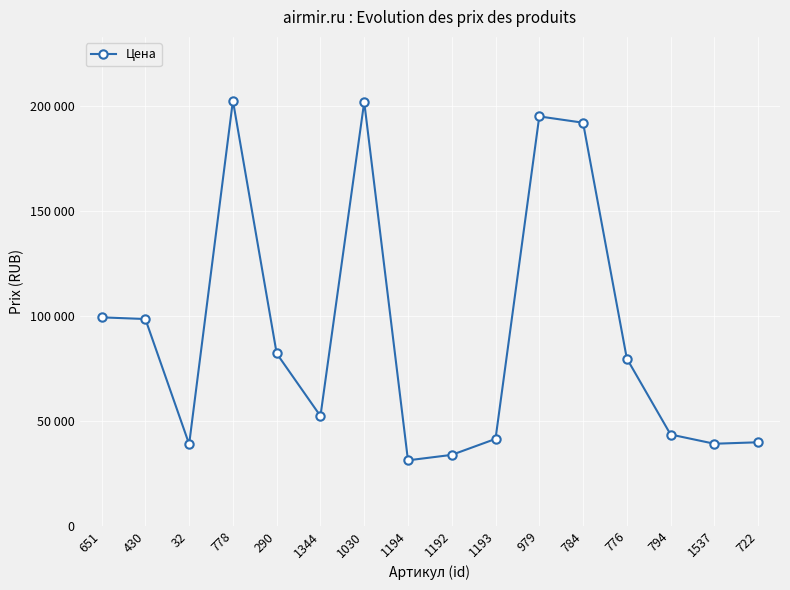

Rank the categories by value from lowest to highest.

1194, 1192, 32, 1537, 722, 1193, 794, 1344, 776, 290, 430, 651, 784, 979, 1030, 778